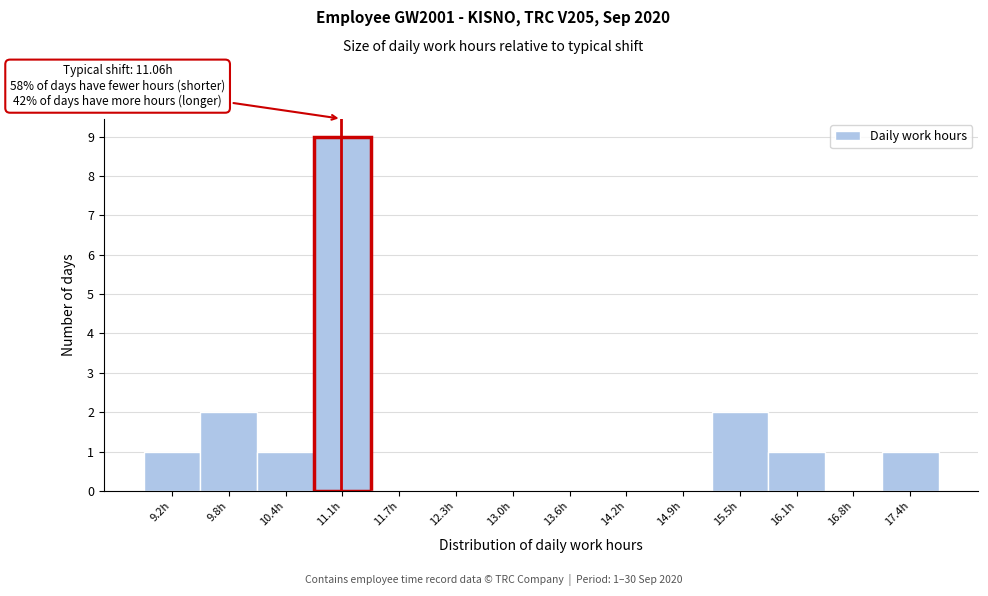

Over which range of the x-axis is the bar tallest?

10.8 to 11.4